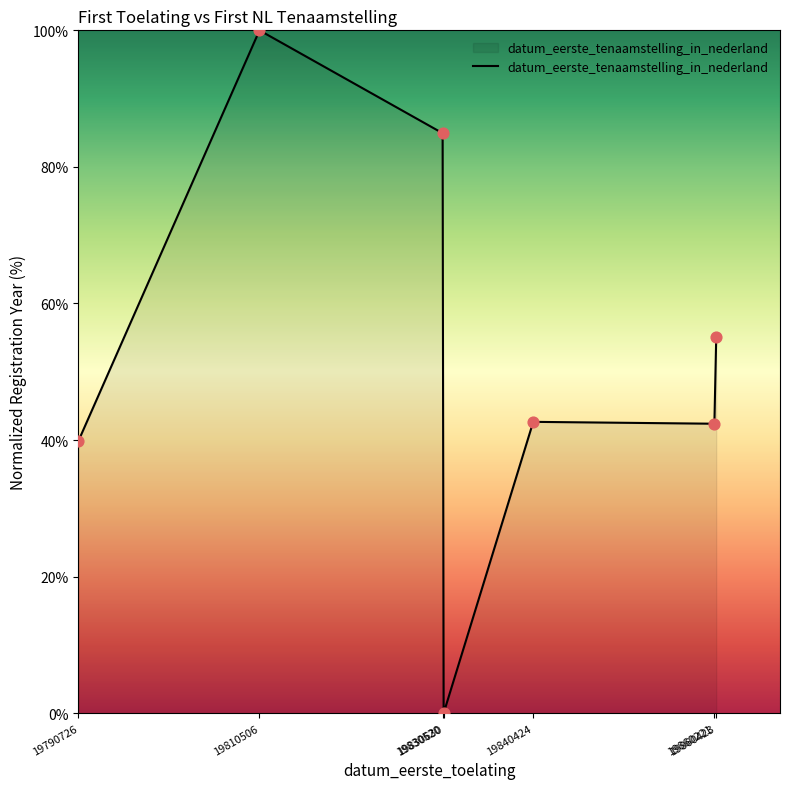

What is the ratio of the value at 19860423 to the value at 19830520?

0.6